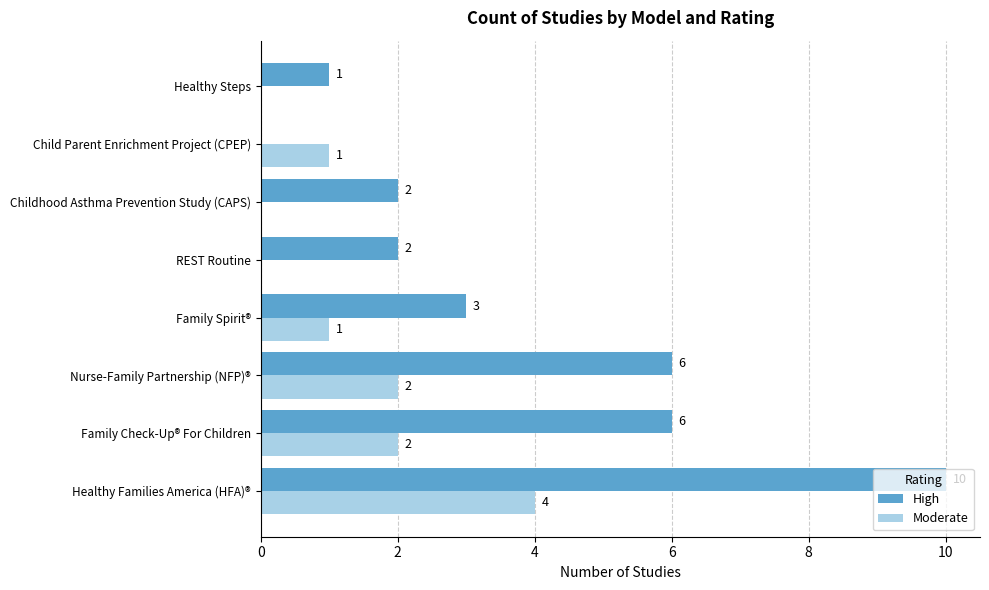

Between Nurse-Family Partnership (NFP)® and Family Spirit®, which series saw the biggest shift?

High